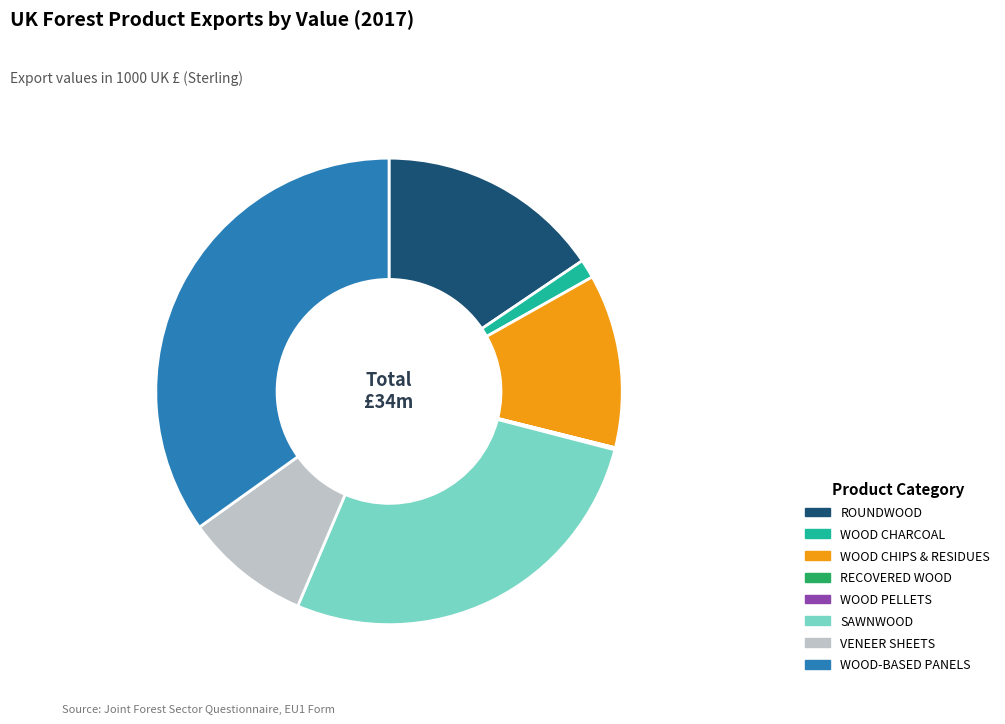

Approximately how many times larger is the value at WOOD-BASED PANELS compared to ROUNDWOOD?

2.2